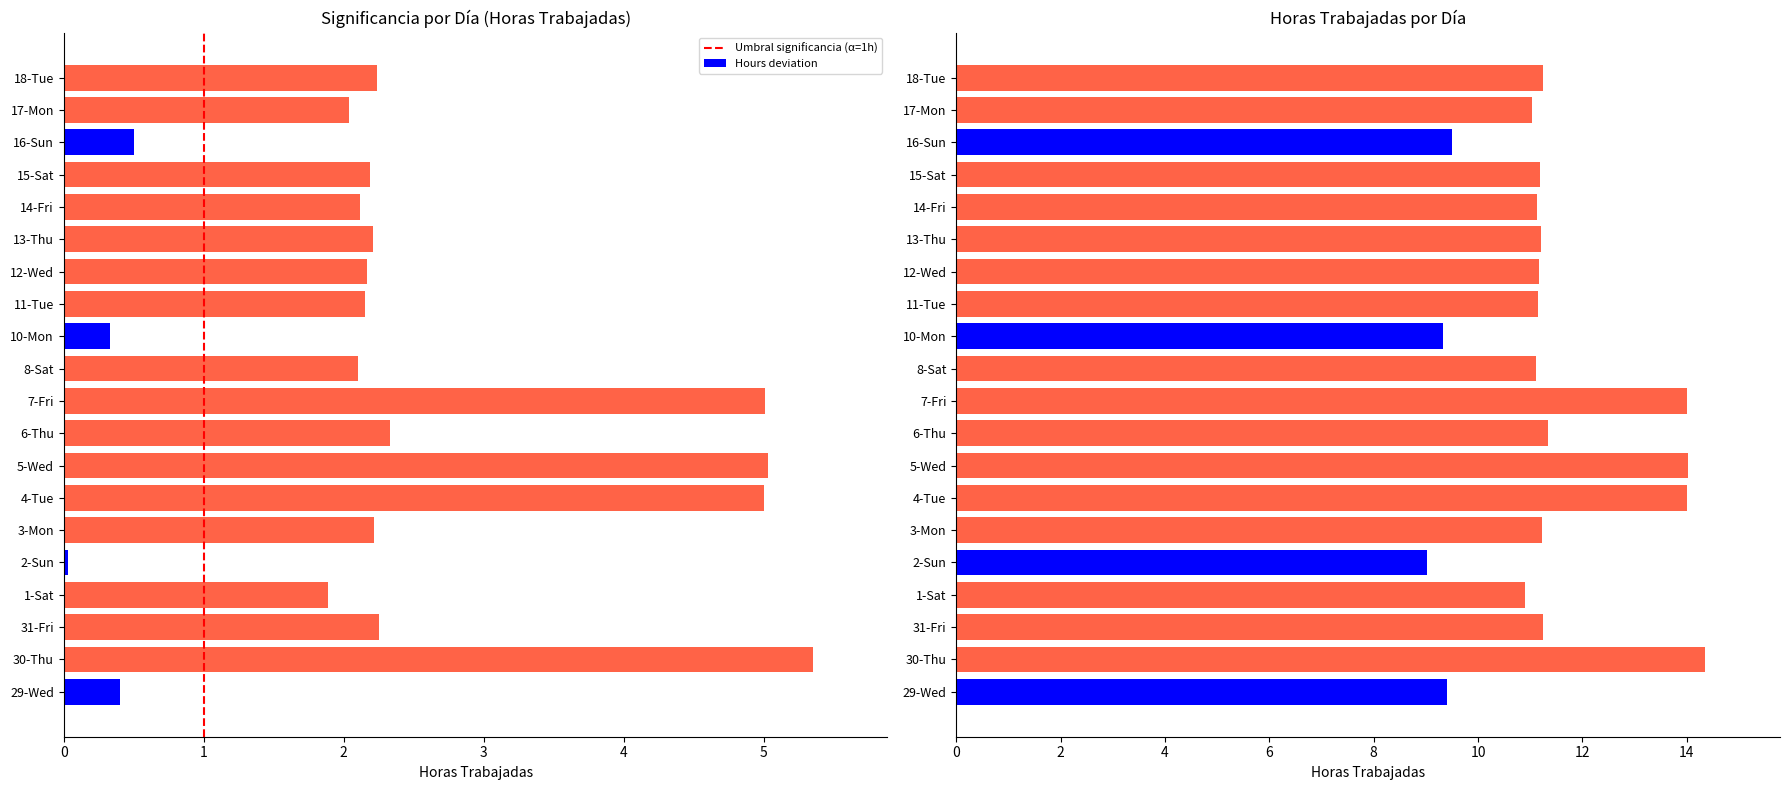

At which label is the value closest to 2?

17-Mon